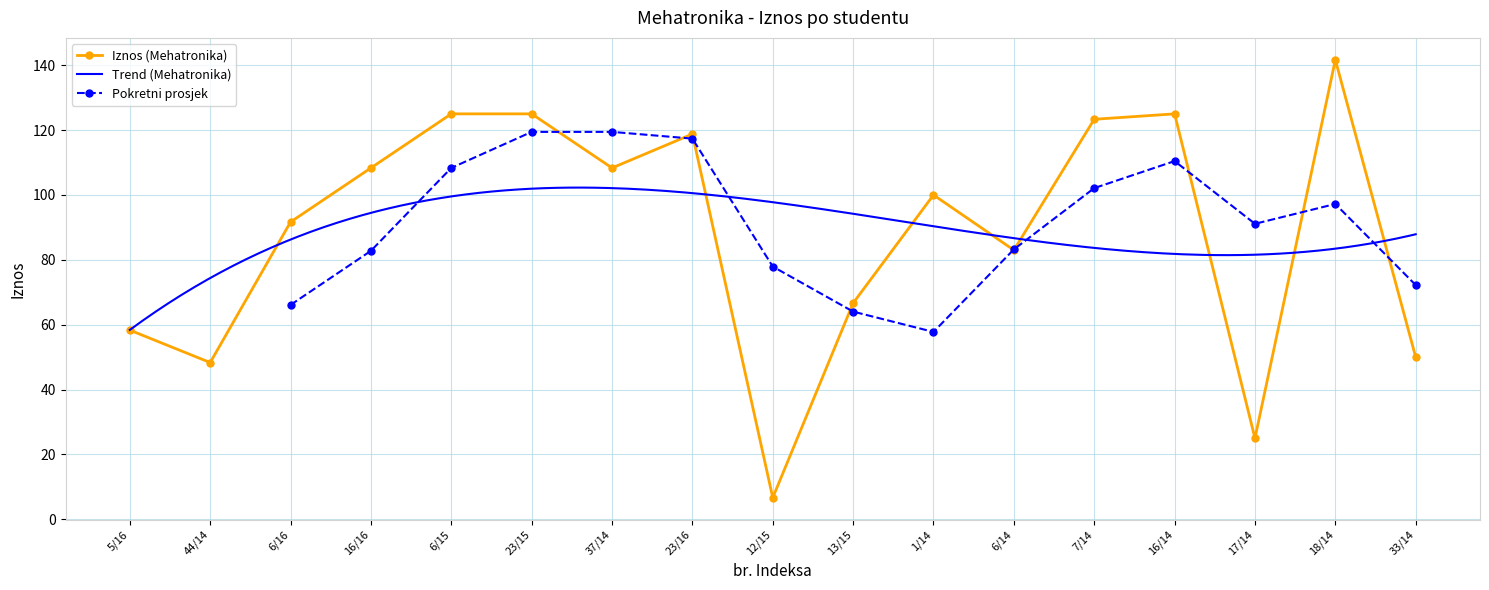

At which label is the value closest to 74?

13/15